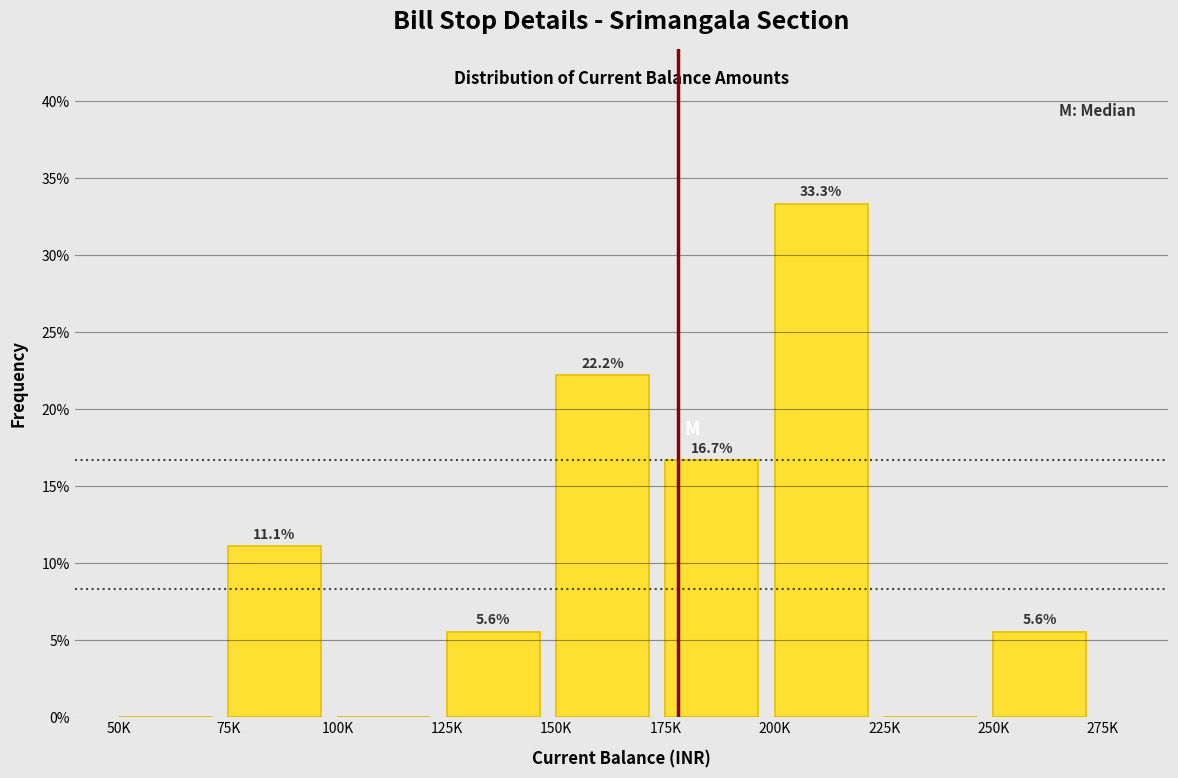

Reading left to right, list all the values displayed in this chart.

50K=0.0	75K=11.1	100K=0.0	125K=5.6	150K=22.2	175K=16.7	200K=33.3	225K=0.0	250K=5.6